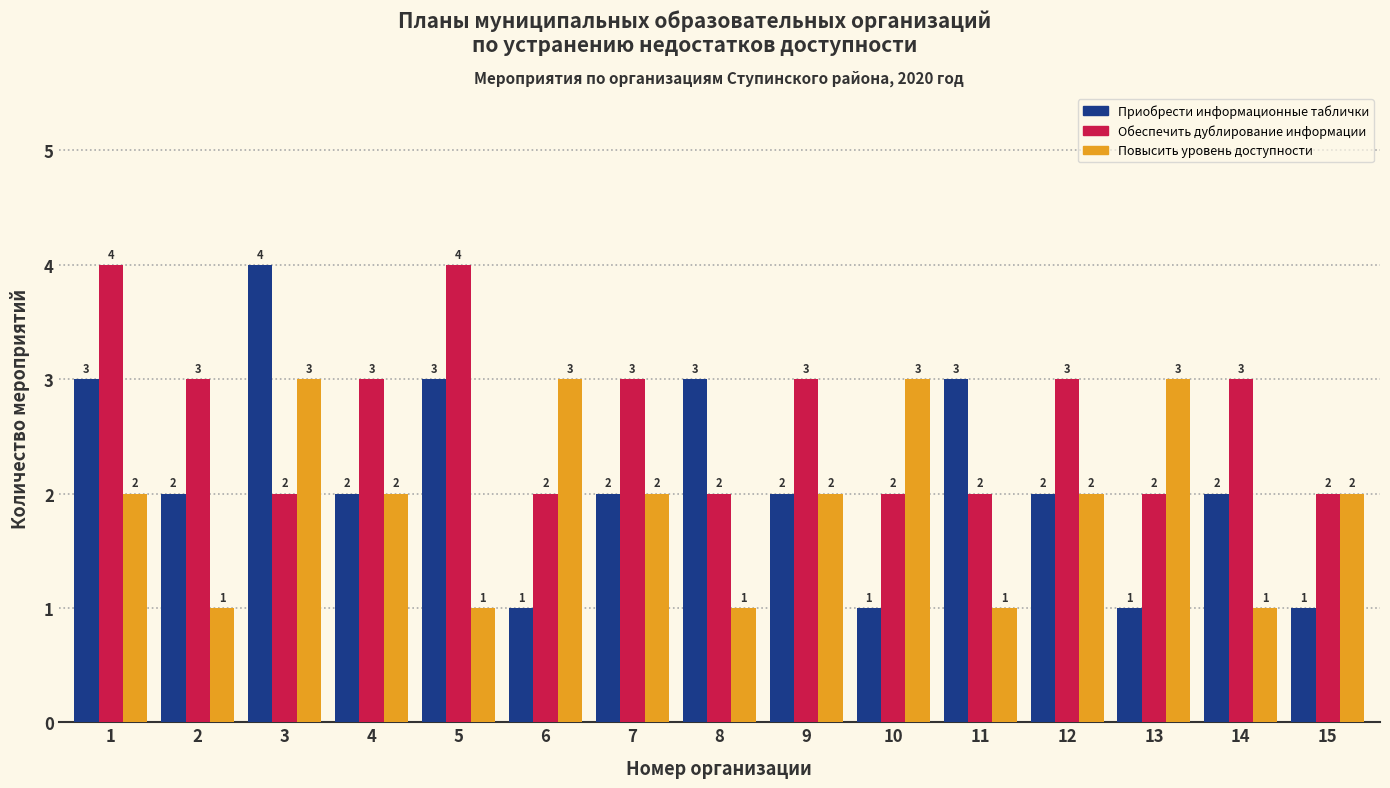

What are all the series names shown in the legend?

Приобрести информационные таблички, Обеспечить дублирование информации, Повысить уровень доступности